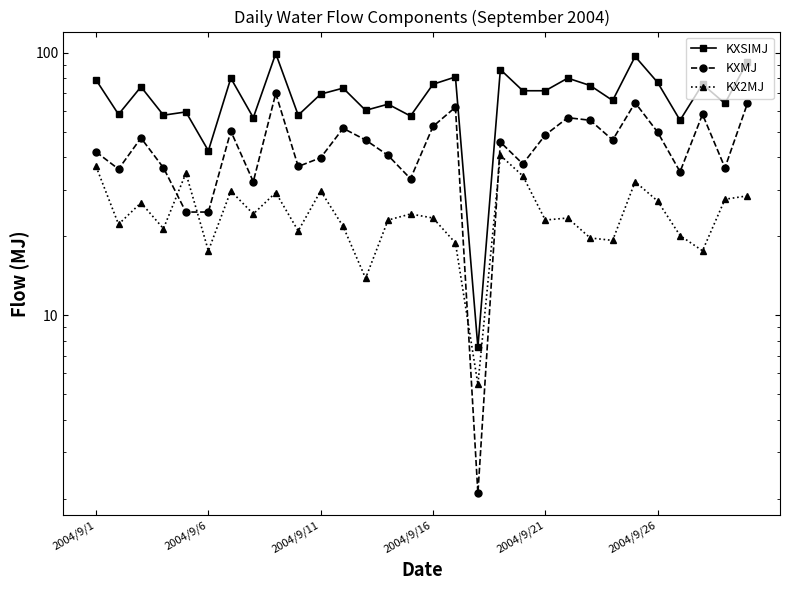

How many categories are shown in the chart?

30